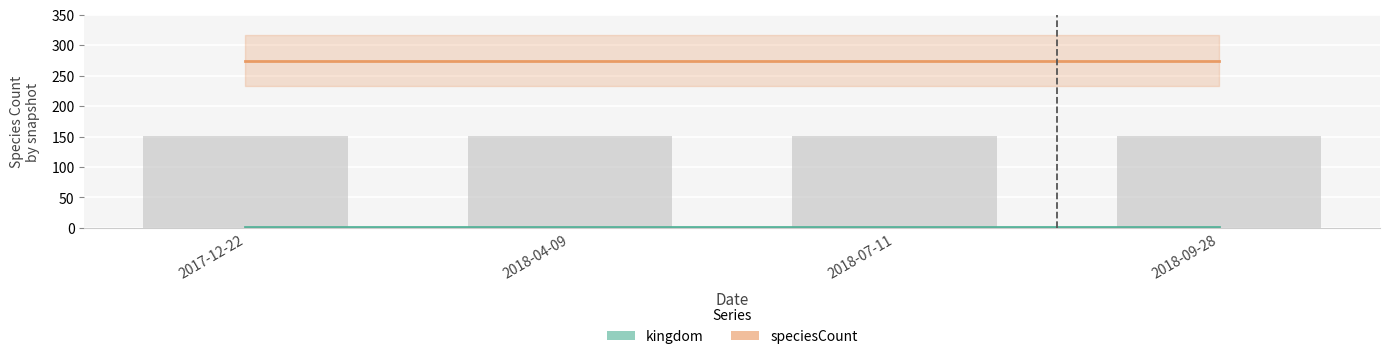

At how many categories does at least one series exceed 80?

4